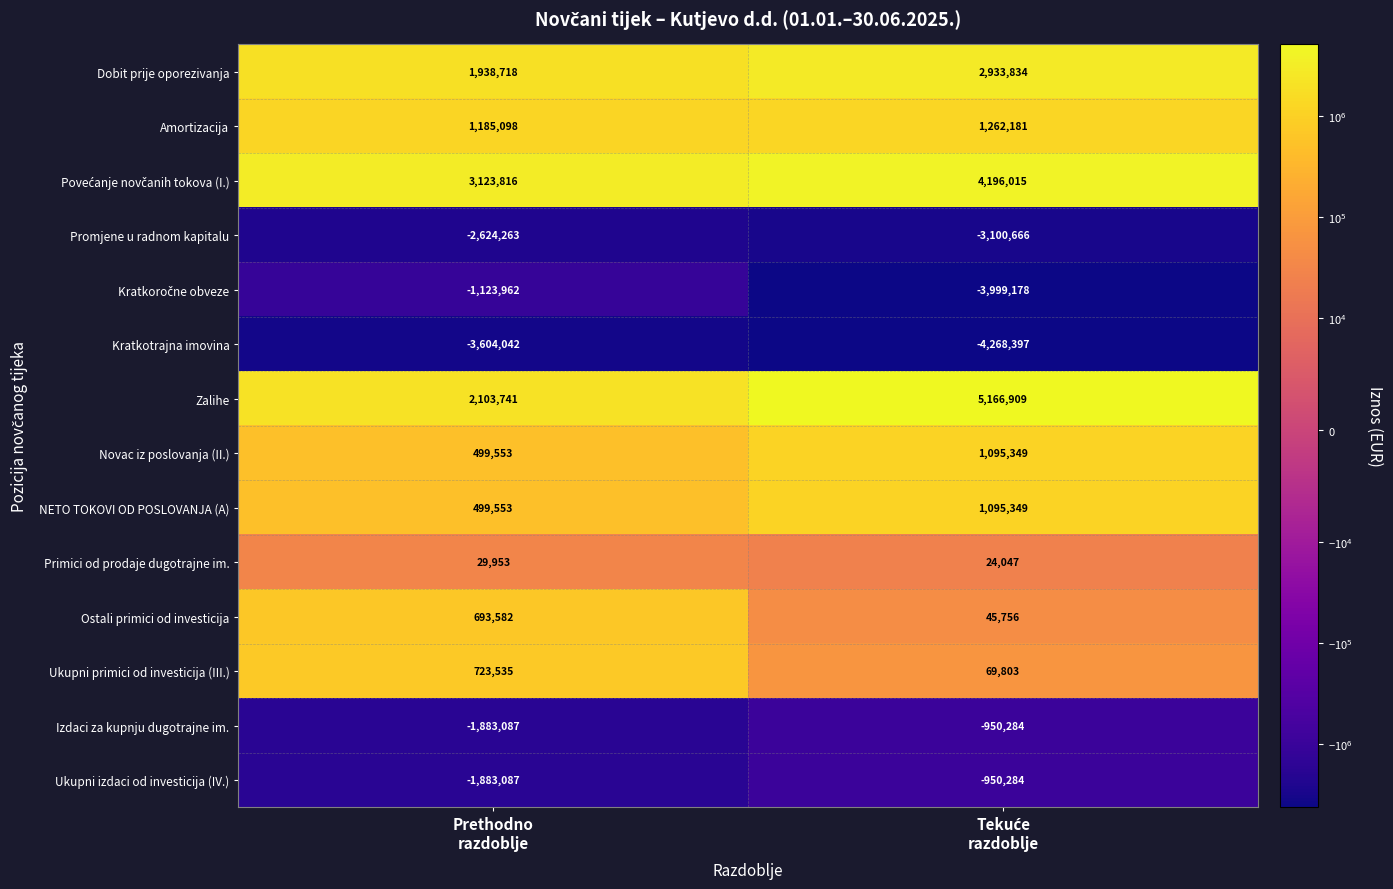

What is the sum of all Izdaci za kupnju dugotrajne im. values?

-2833371